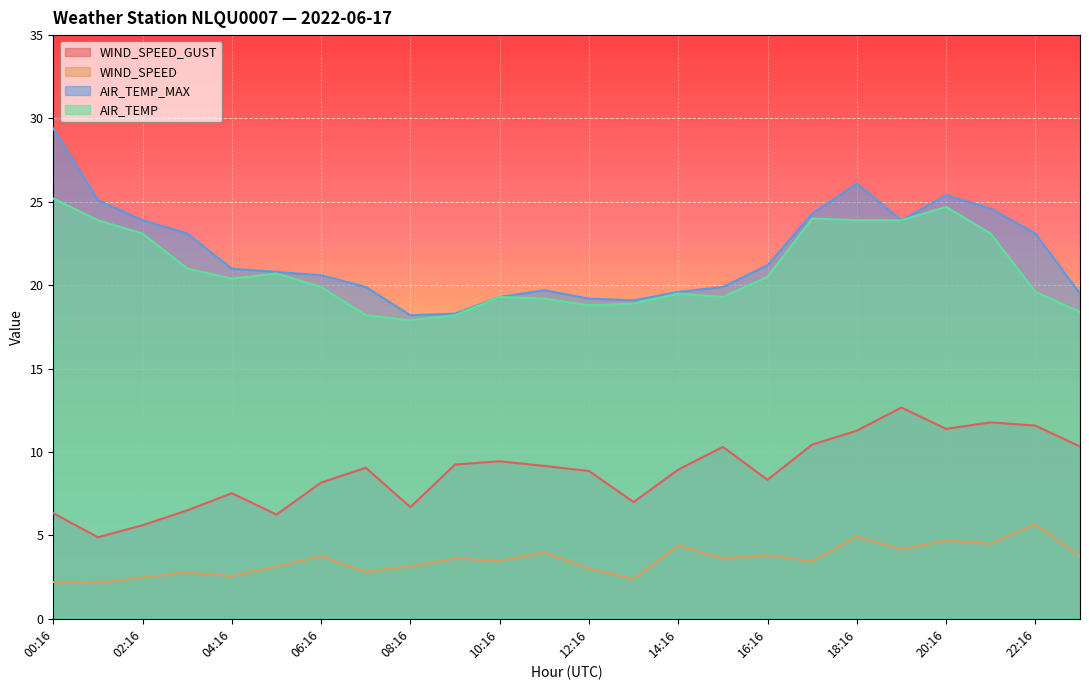

What is the difference between the AIR_TEMP_MAX values at 03:16 and 19:16?

0.8